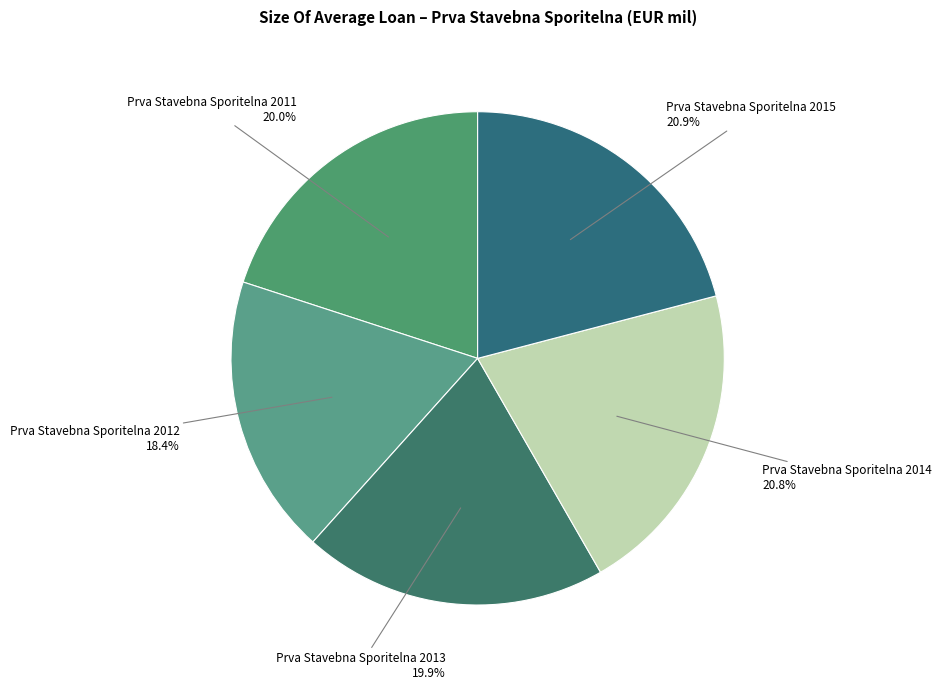

How many segments does this pie chart have?

5